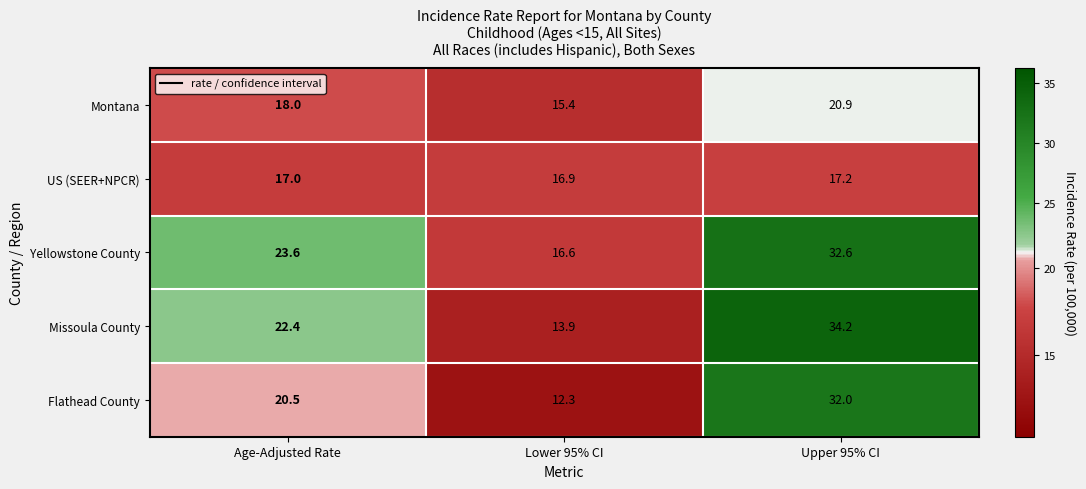

What is the sum of the Missoula County values at Age-Adjusted Rate and Lower 95% CI?

36.3